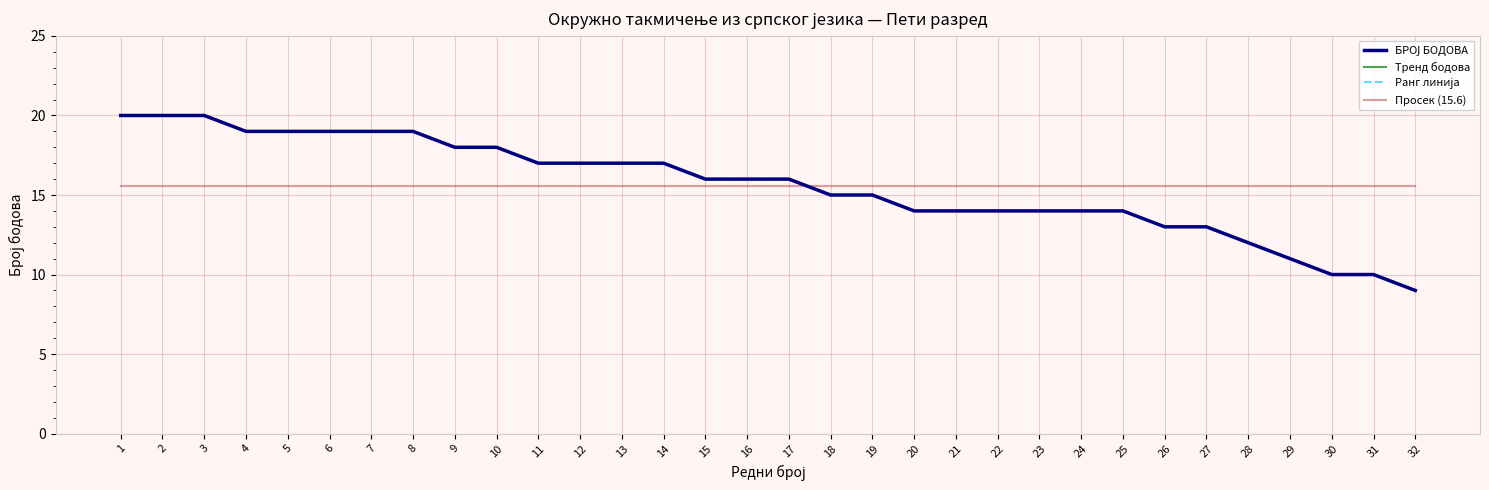

Between 32 and 10, which is larger?

10